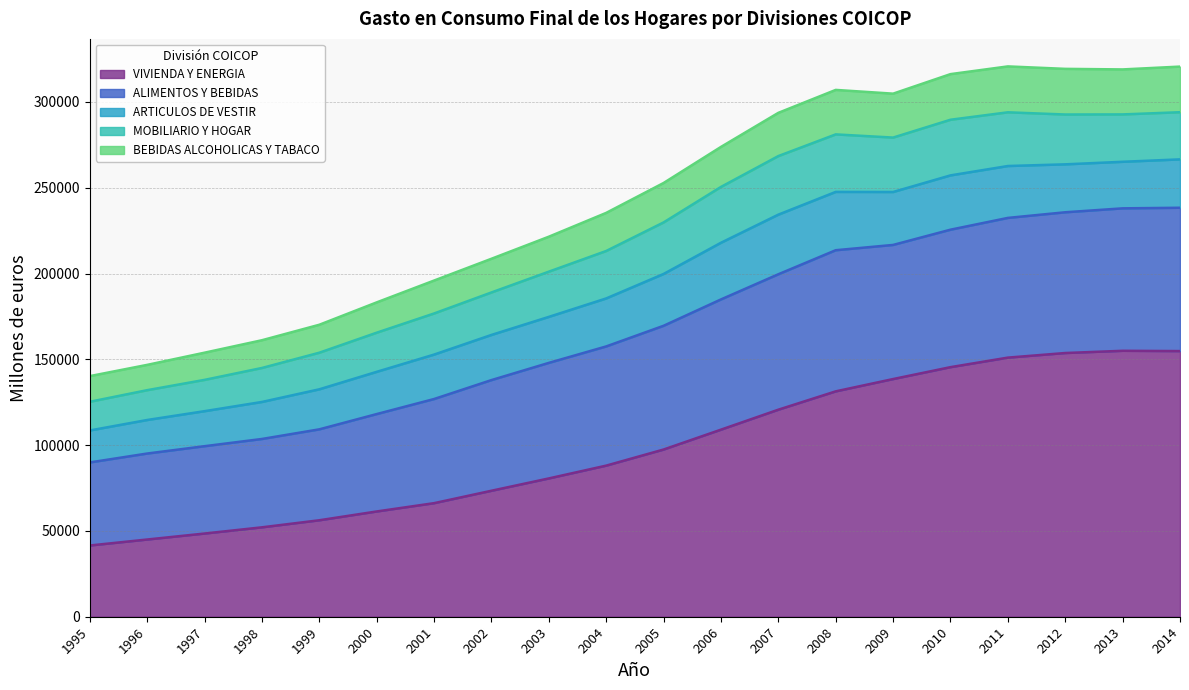

What is the total value across all series at 2001?

195895